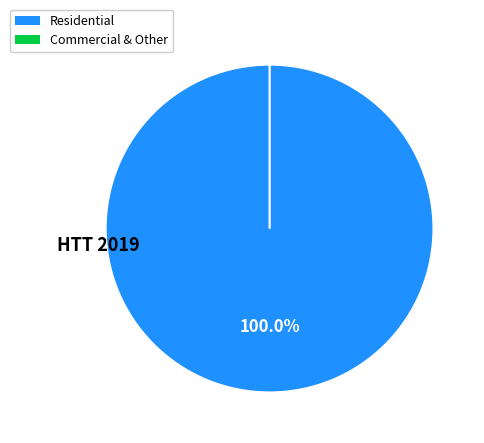

Is there any slice that represents more than half of the pie?

Yes